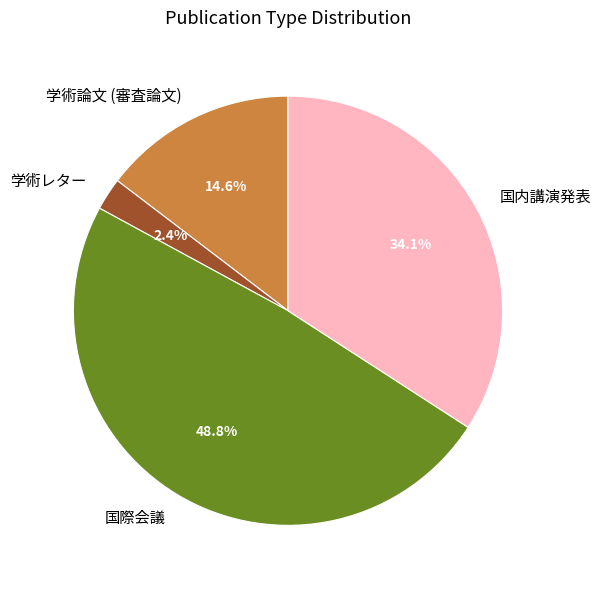

Which slice is the largest?

国際会議